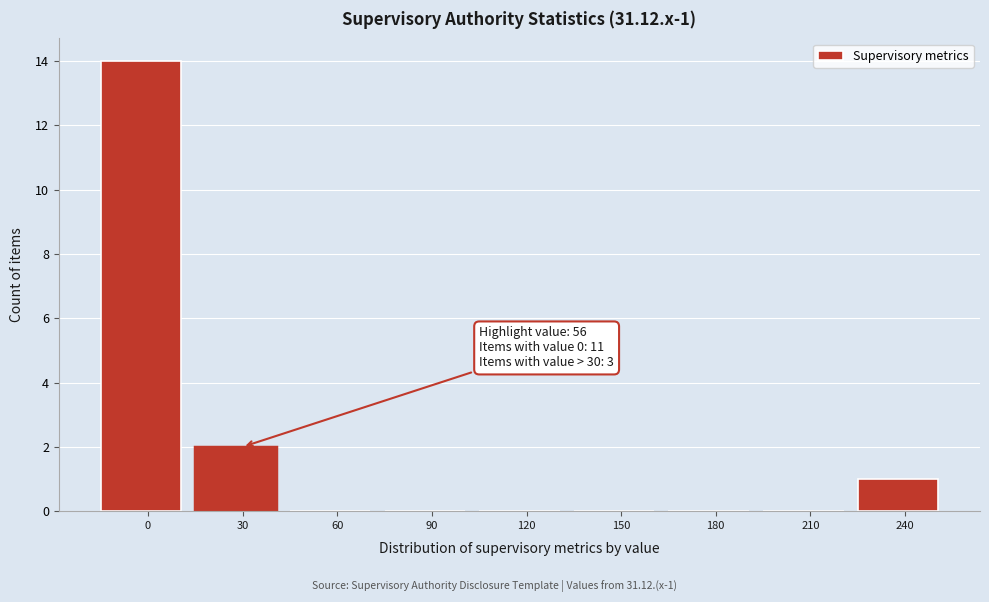

Reading left to right, list all the values displayed in this chart.

0=14	30=2	60=0	90=0	120=0	150=0	180=0	210=0	240=1